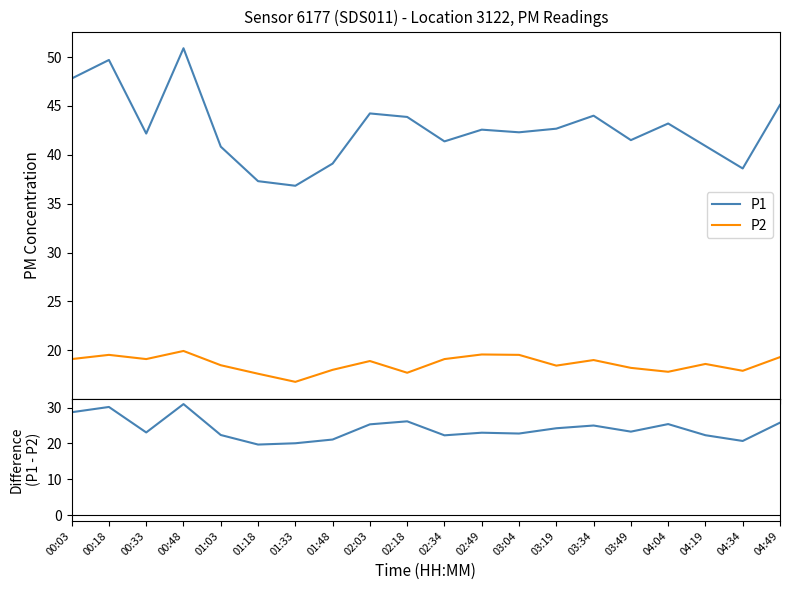

True or false: P1 and P2 cross at least once.

False